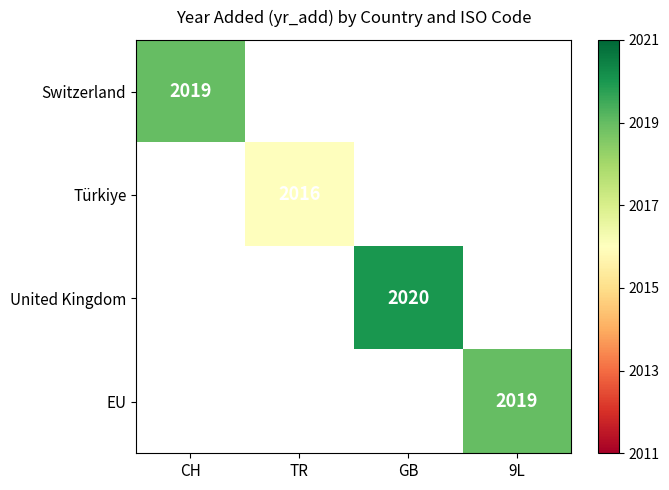

Between TR and 9L, which is larger?

9L